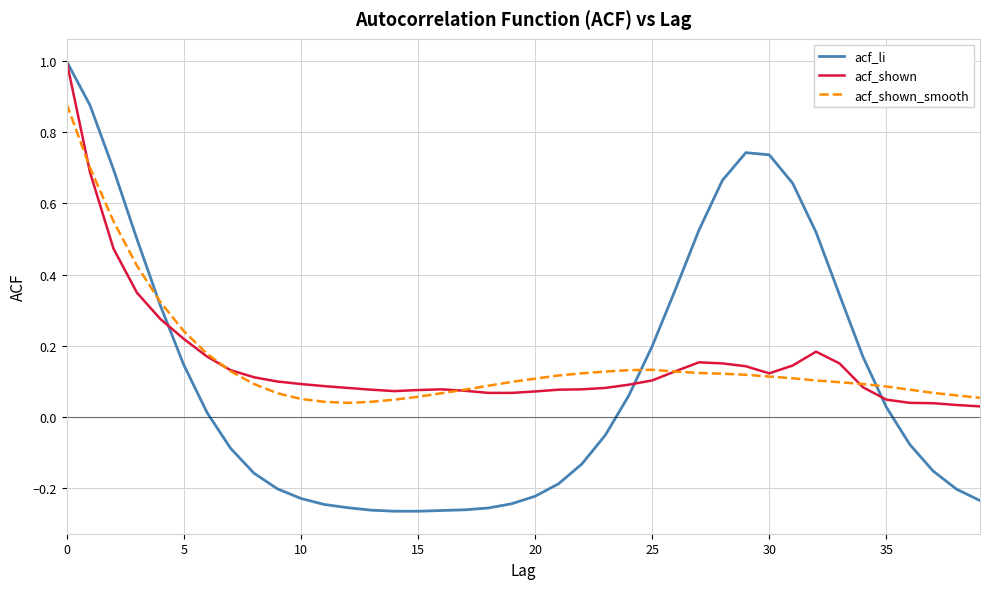

True or false: acf_li and acf_shown cross at least once.

True